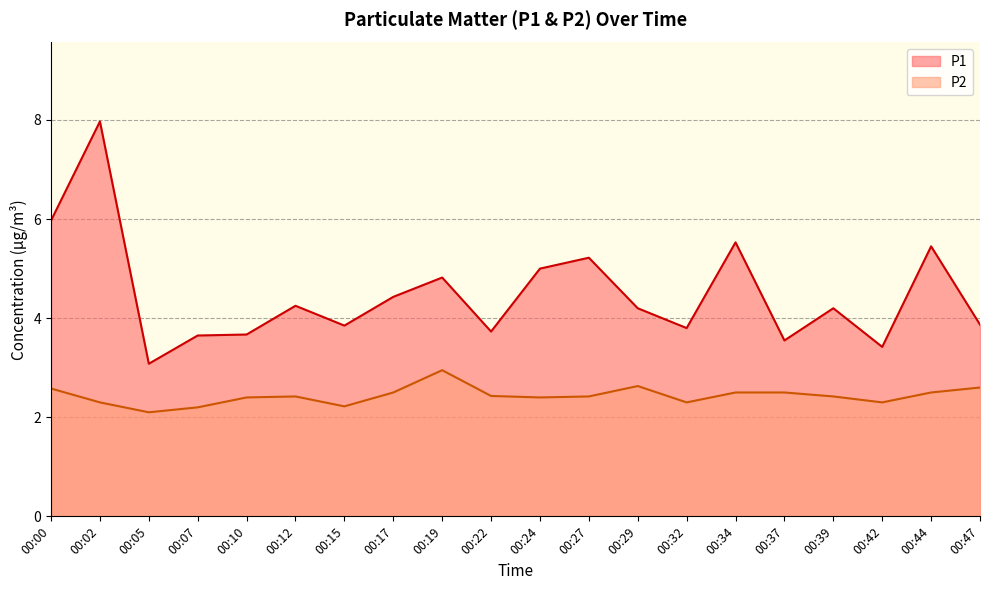

Where is the first local maximum for P1?

00:02